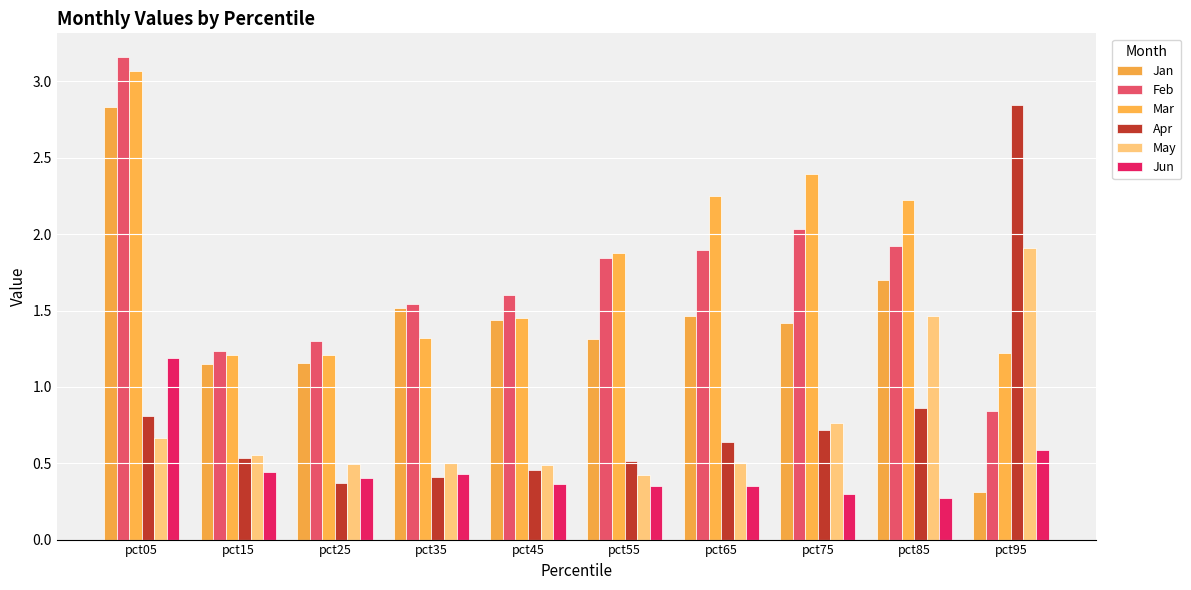

Which category has the lowest value in the Feb series?

pct95